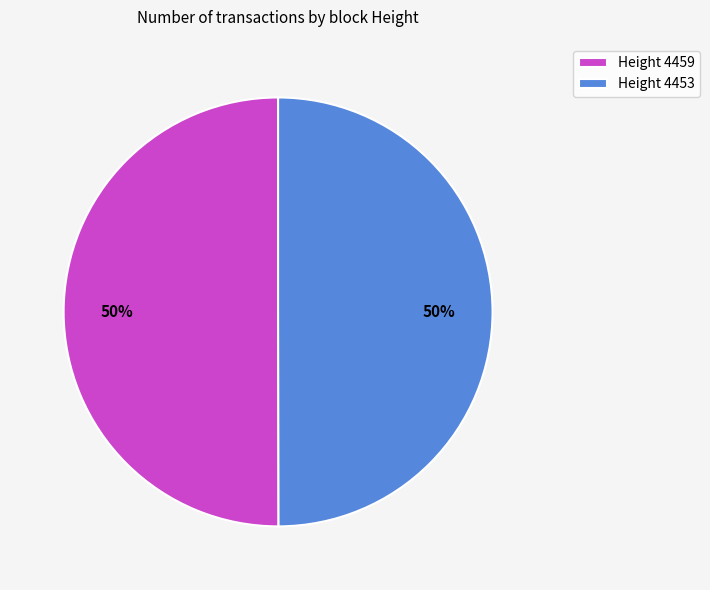

Approximately how many times larger is the value at Height 4459 compared to Height 4453?

1.0